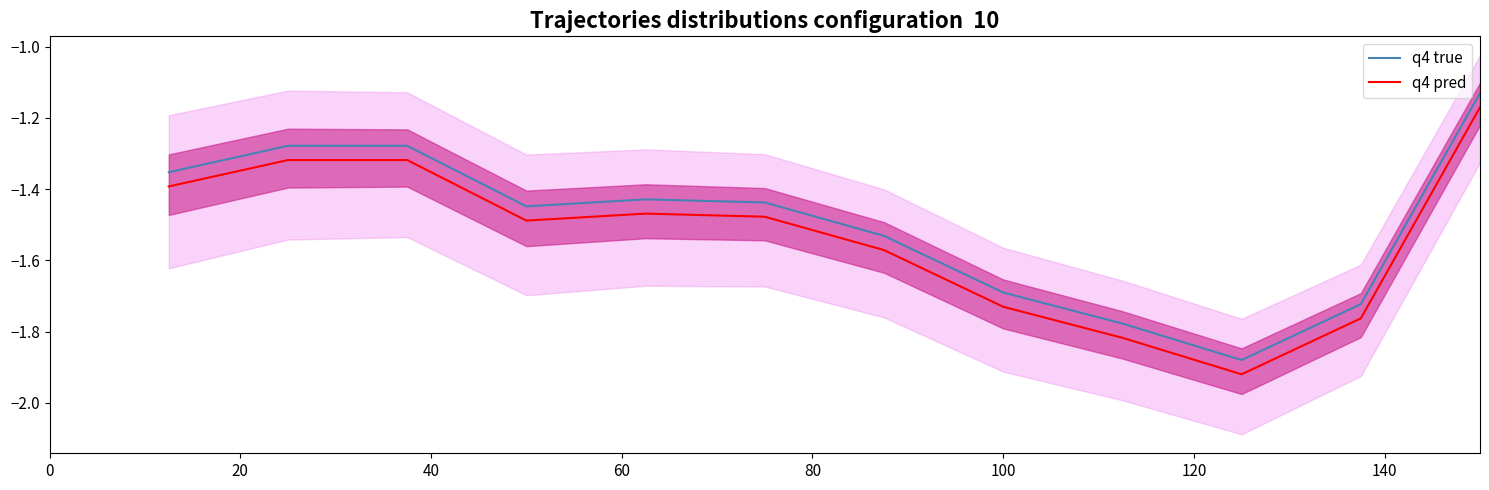

True or false: q4 true and q4 pred cross at least once.

False